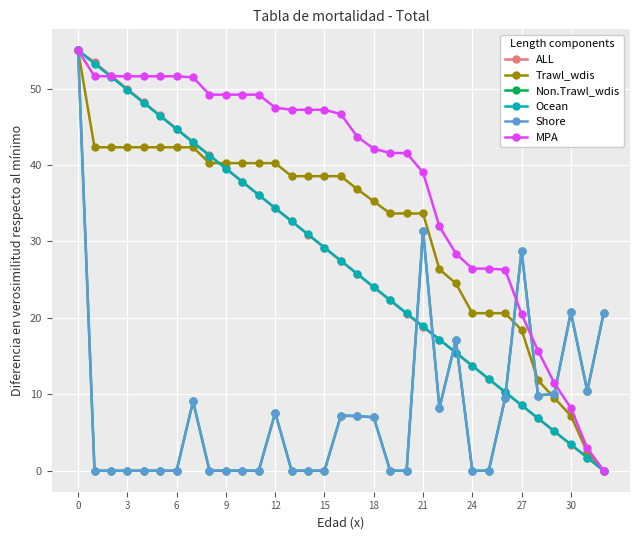

What are all the series names shown in the legend?

ALL, Trawl_wdis, Non.Trawl_wdis, Ocean, Shore, MPA